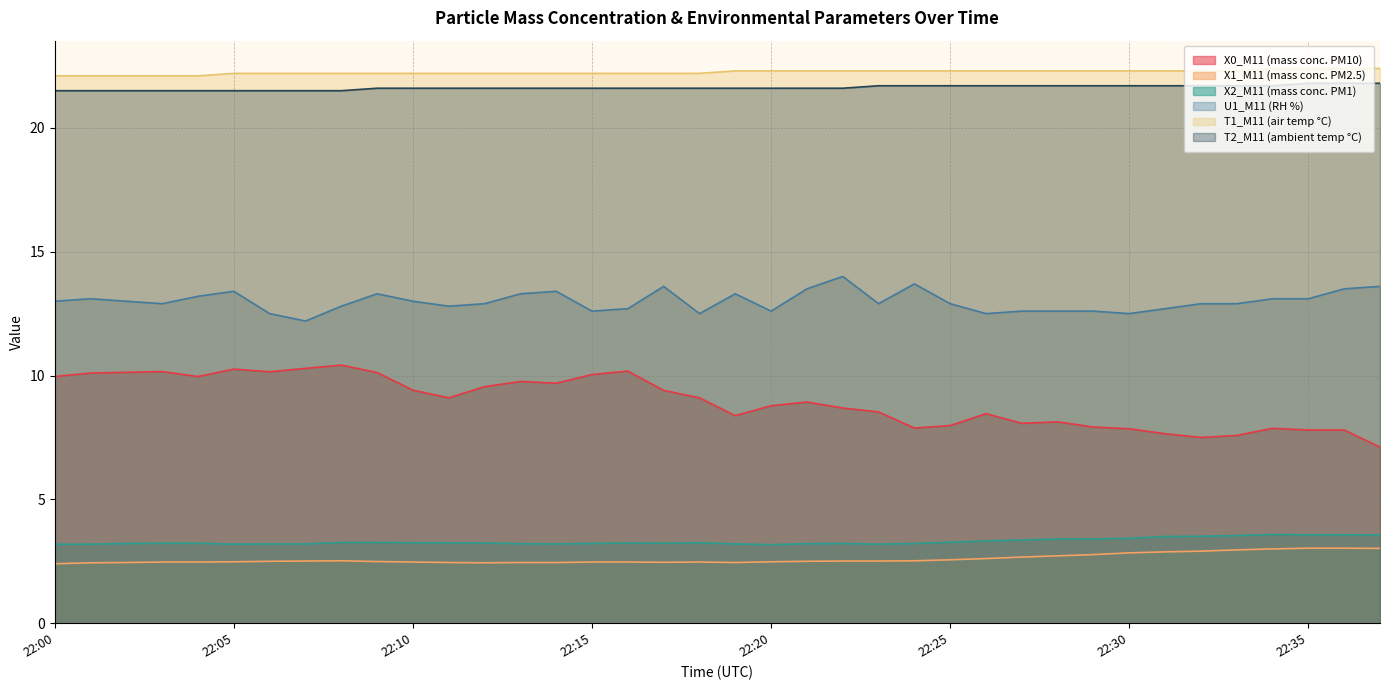

Which series changed the most between 22:00 and 22:06?

U1_M11 (RH %)